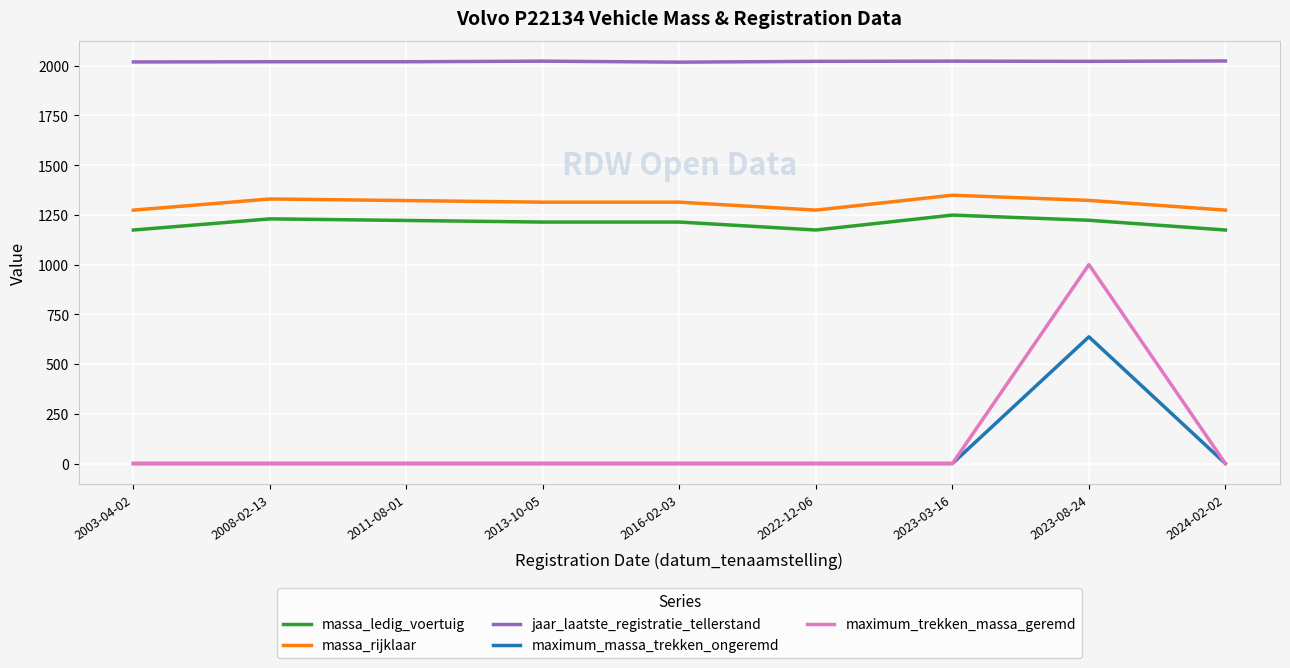

What is the total value across all series at 2008-02-13?

4580